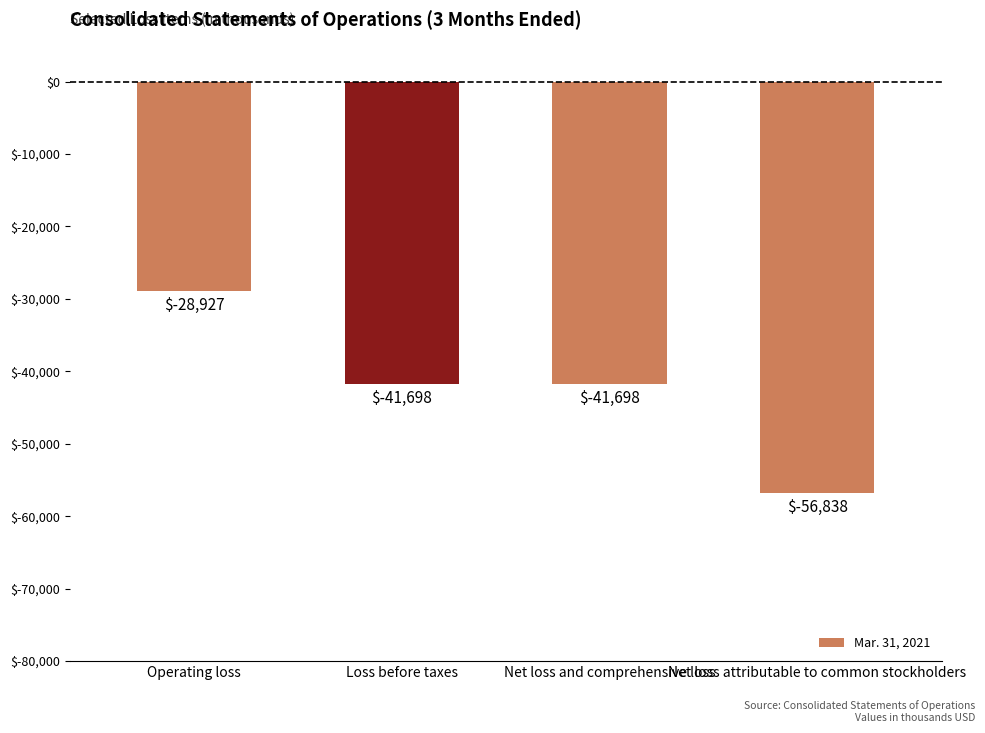

At which category does the chart reach its minimum across all series?

Net loss attributable to common stockholders